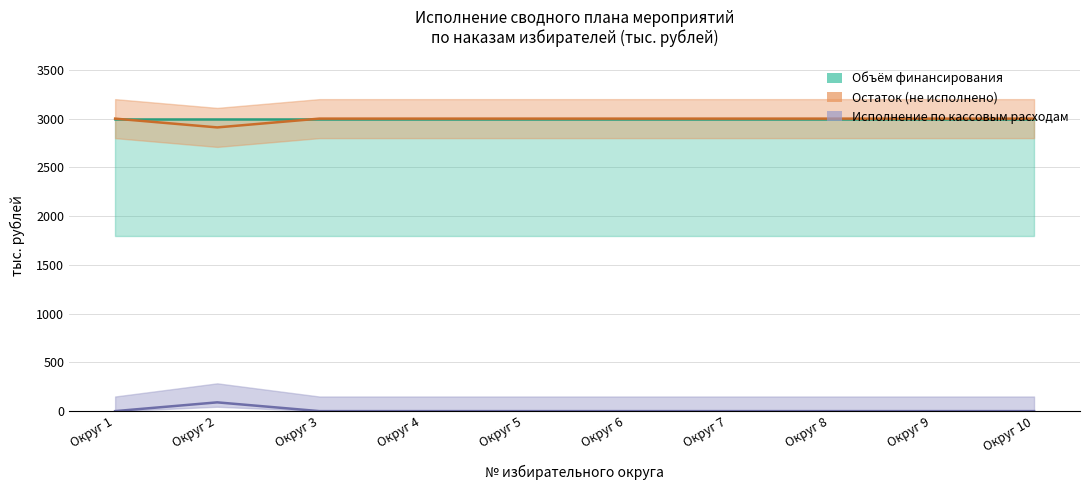

How many interior local peaks does the Исполнение по кассовым расходам series have?

1